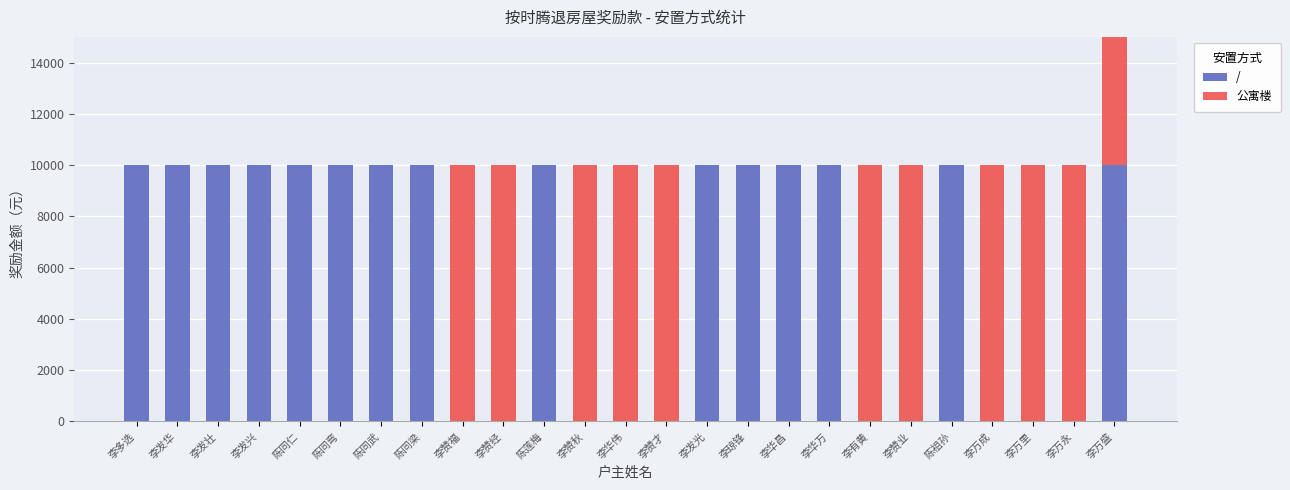

How many categories are shown in the chart?

25